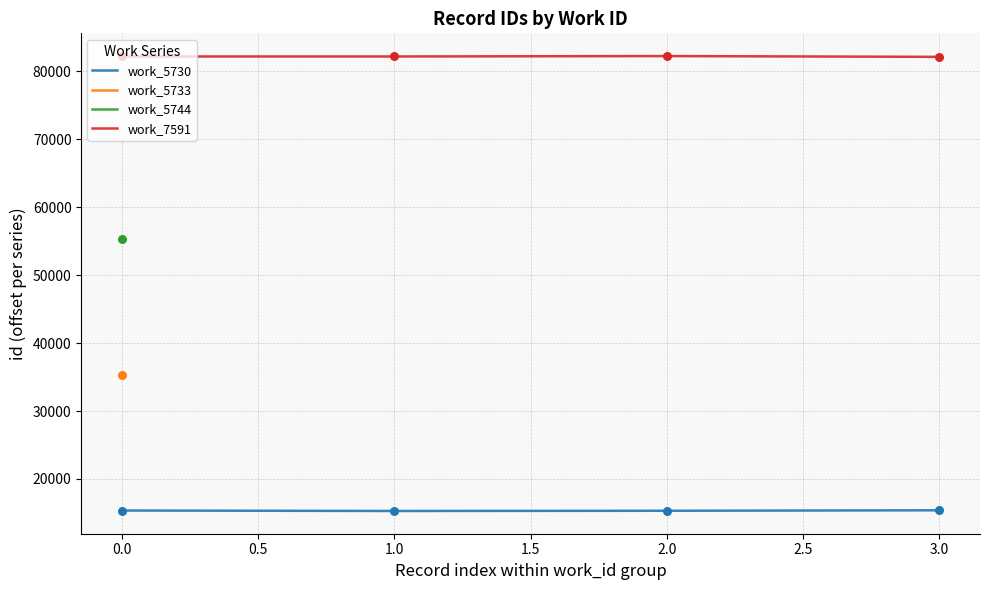

Which series reaches the maximum Y coordinate?

work_7591